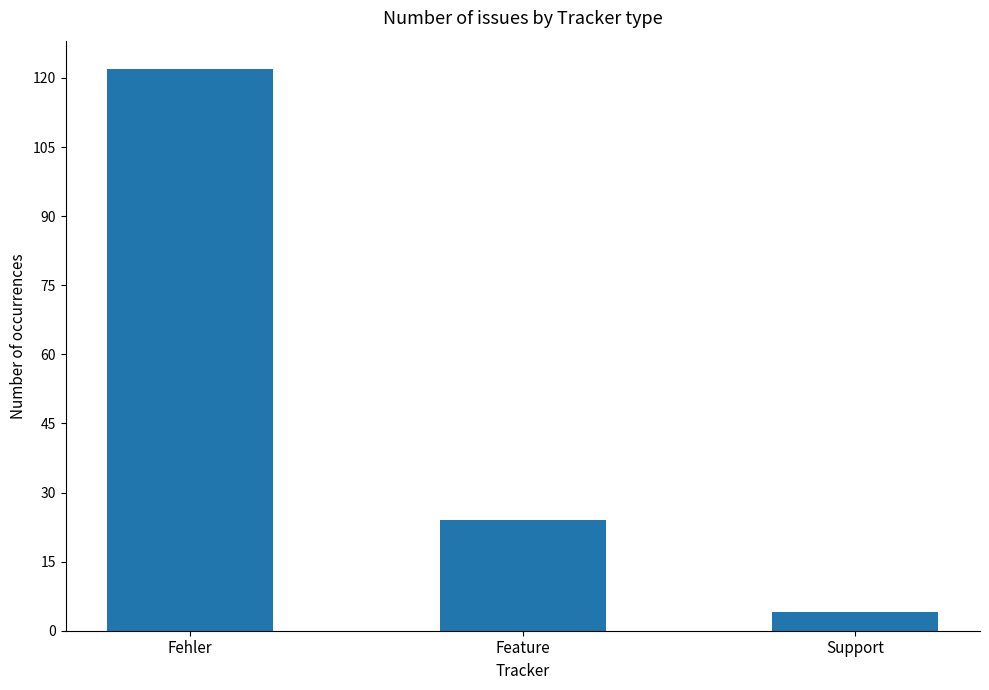

What position from the right is Support?

1